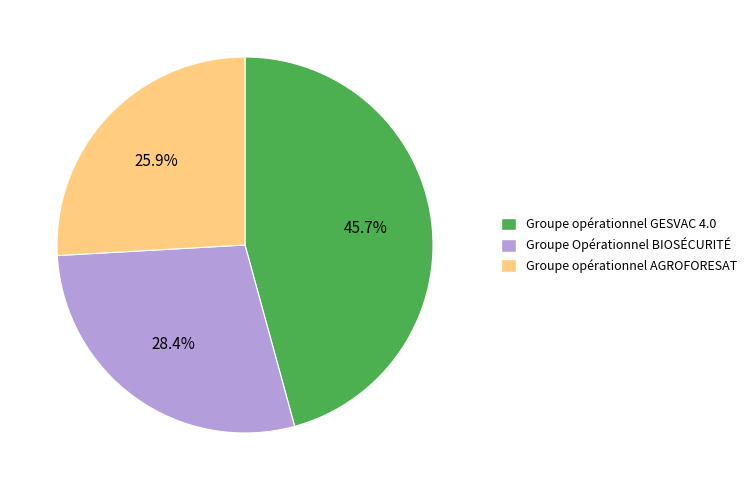

Is there any slice that represents more than half of the pie?

No